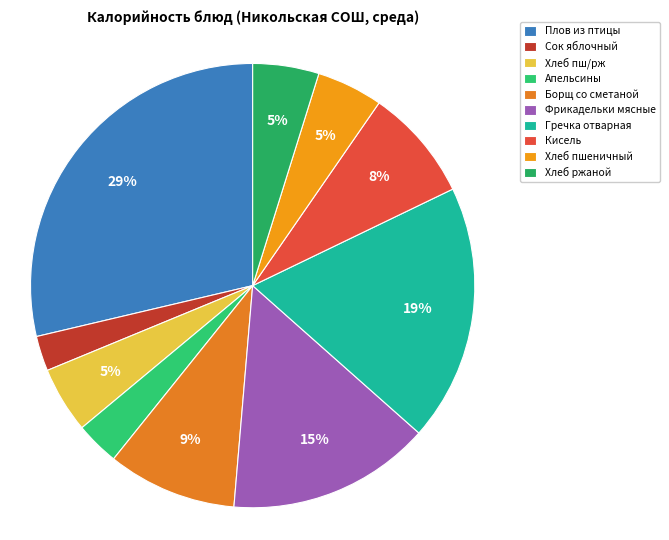

How much of the chart is everything except Хлеб пш/рж?

95.2%